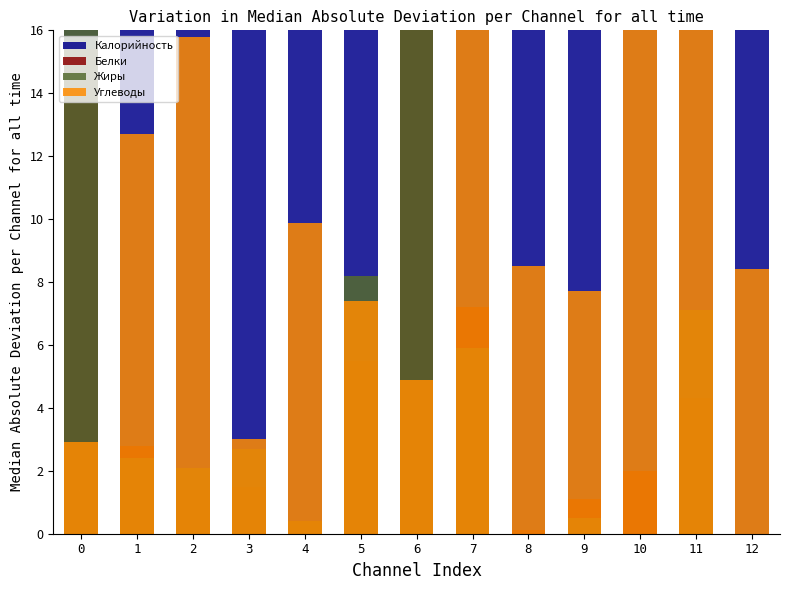

Does the chart contain stacked bars?

No